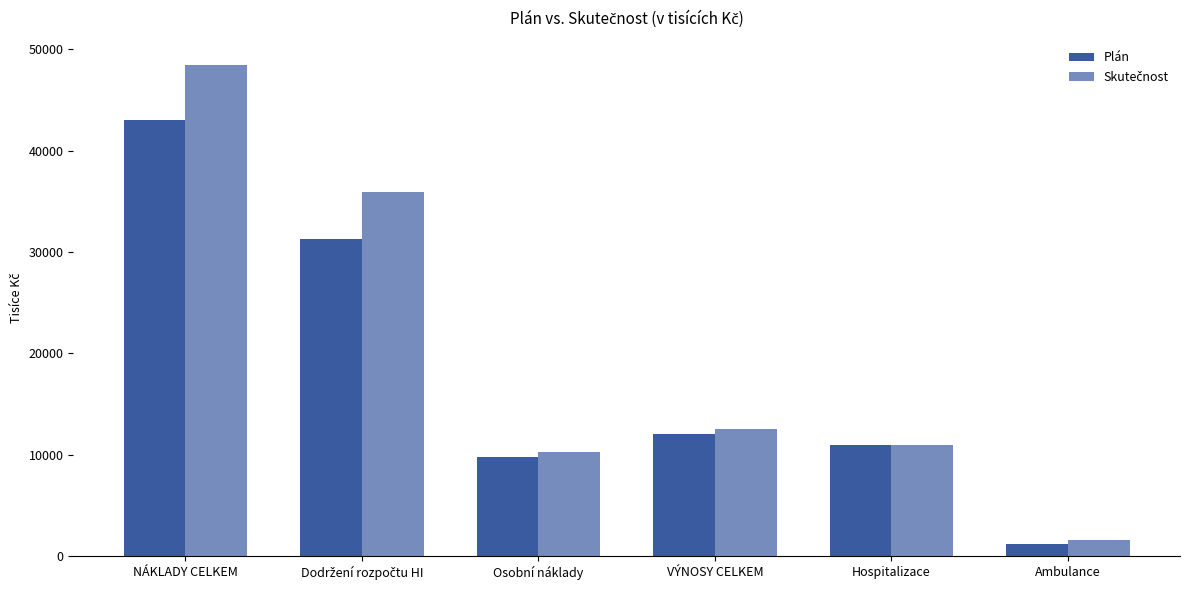

Does the chart contain stacked bars?

No